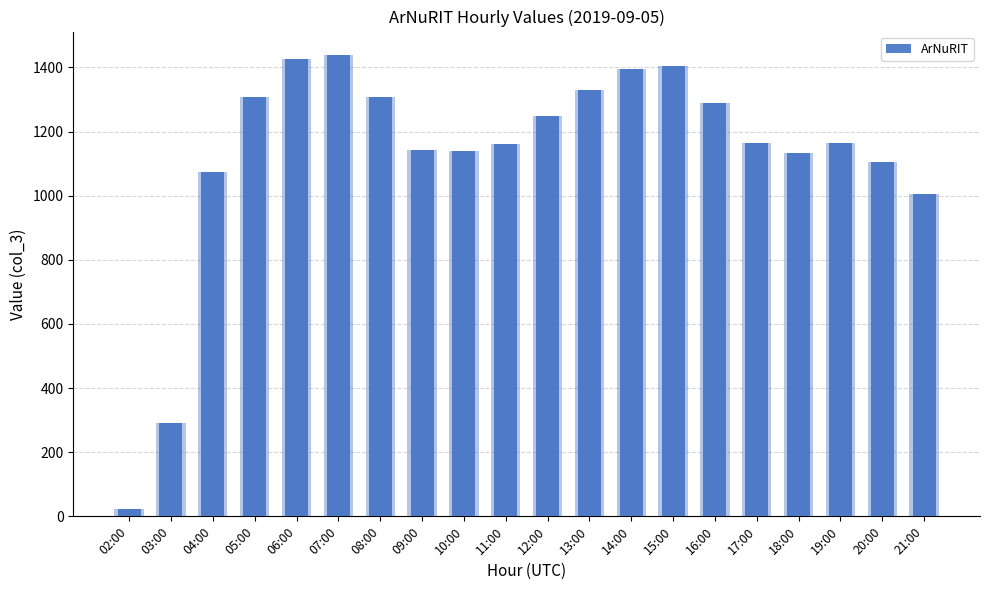

What is the minimum value shown in the chart?

23